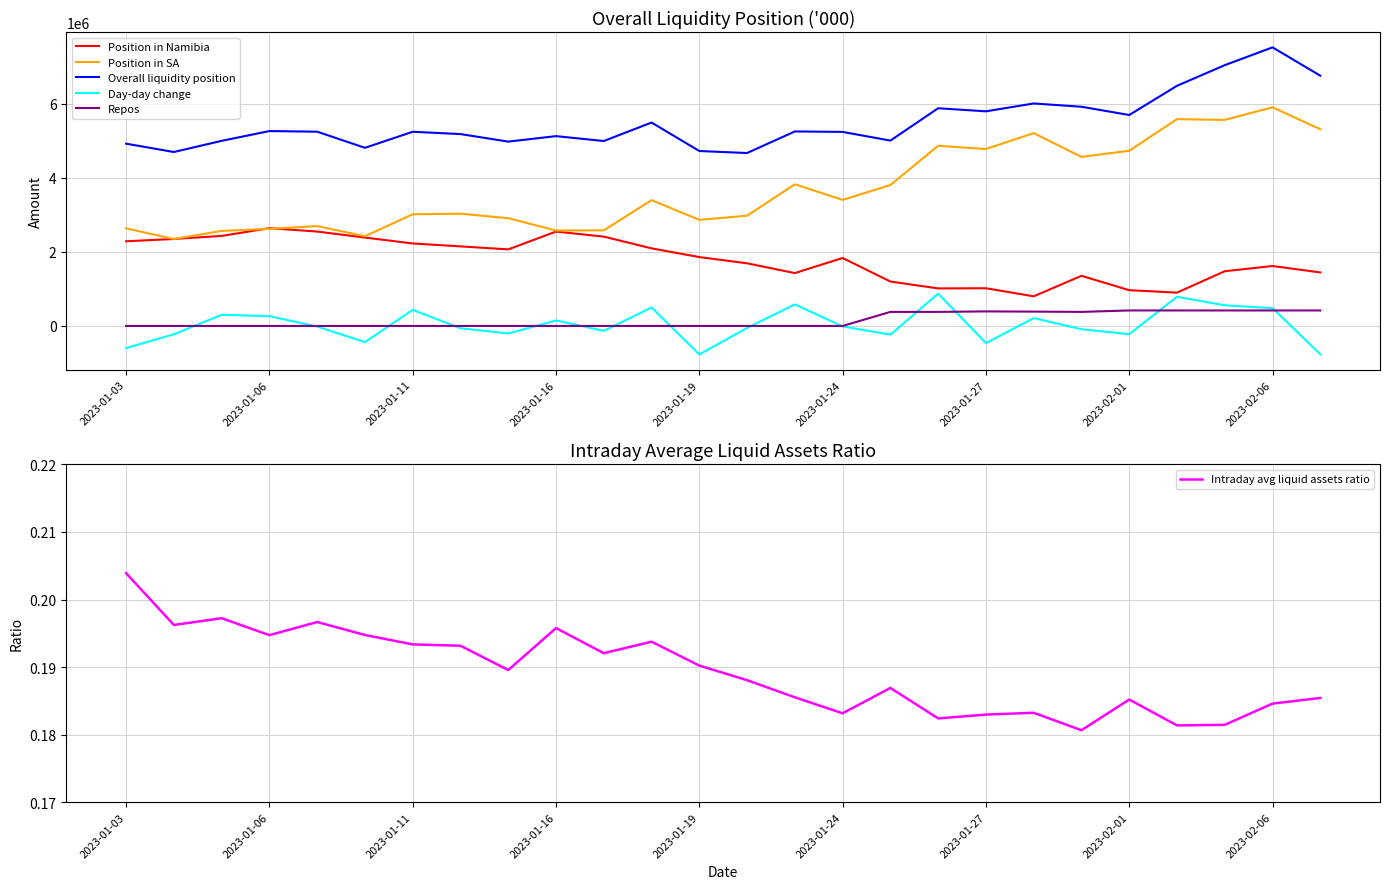

Reading left to right, extract all data points from this chart.

Position in Namibia: 2288531.6	2351196.7	2433441.2	2642328.5	2550968.5	2388963.6	2229244.0	2150578.4	2069350.2	2550667.7	2413885.3	2096786.6	1861254.5	1693344.0	1428722.8	1836838.8	1200416.6	1014708.3	1018790.5	801061.5	1354514.0	966657.5	900356.6	1478991.3	1619733.9	1446894.2
Position in SA: 2637354.5	2349589.0	2569043.7	2624573.8	2698895.5	2424819.9	3018547.4	3034652.8	2912446.4	2579150.3	2583922.6	3400433.1	2866310.8	2980095.2	3828006.8	3406977.1	3808798.6	4868792.5	4781413.8	5211798.8	4569288.2	4734171.6	5589258.7	5568797.1	5908753.3	5316522.8
Overall liquidity position: 4925886.1	4700785.7	5002484.8	5266902.3	5249864.0	4813783.5	5247791.5	5185231.2	4981796.6	5129817.9	4997807.8	5497219.7	4727565.3	4673439.1	5256729.6	5243815.9	5009215.2	5883500.8	5800204.2	6012860.3	5923802.2	5700829.1	6489615.4	7047788.4	7528487.2	6763417.0
Day-day change: -596681.6	-225100.4	301699.1	264417.4	-17038.2	-436080.6	434008.0	-62560.3	-203434.6	148021.3	-132010.1	499411.9	-769654.4	-54126.2	583290.5	-12913.7	-234600.7	874285.5	-463296.5	212656.1	-89058.1	-222973.1	788786.3	558173.0	480698.8	-765070.1
Repos: 0.0	0.0	0.0	0.0	0.0	0.0	0.0	0.0	0.0	0.0	0.0	0.0	0.0	0.0	0.0	0.0	380000.0	380000.0	393193.5	387688.4	380000.0	418968.0	418968.0	418968.0	418968.0	418968.0
Intraday avg liquid assets ratio: 0.2	0.2	0.2	0.2	0.2	0.2	0.2	0.2	0.2	0.2	0.2	0.2	0.2	0.2	0.2	0.2	0.2	0.2	0.2	0.2	0.2	0.2	0.2	0.2	0.2	0.2